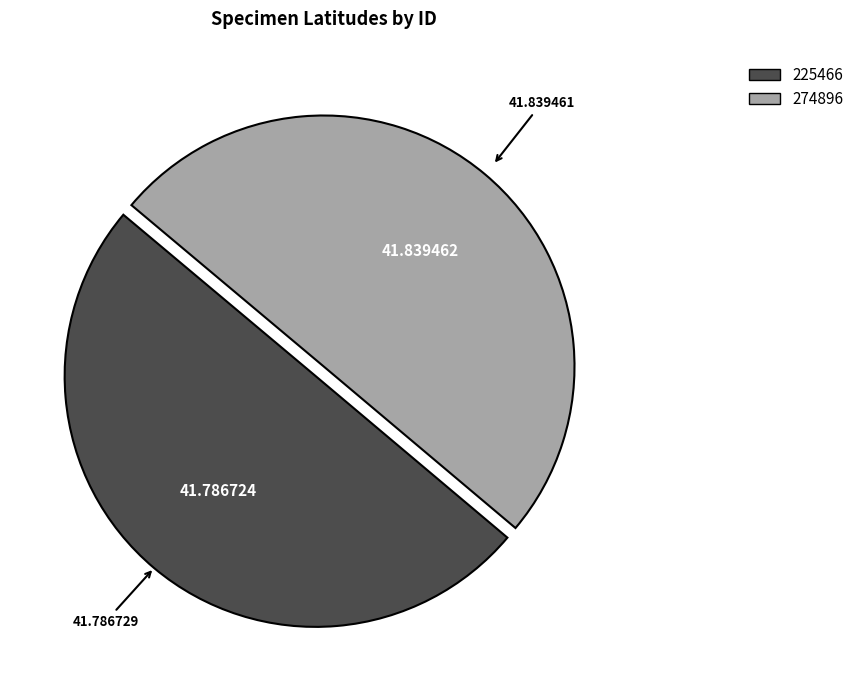

True or false: 225466 accounts for 58% of the total.

False